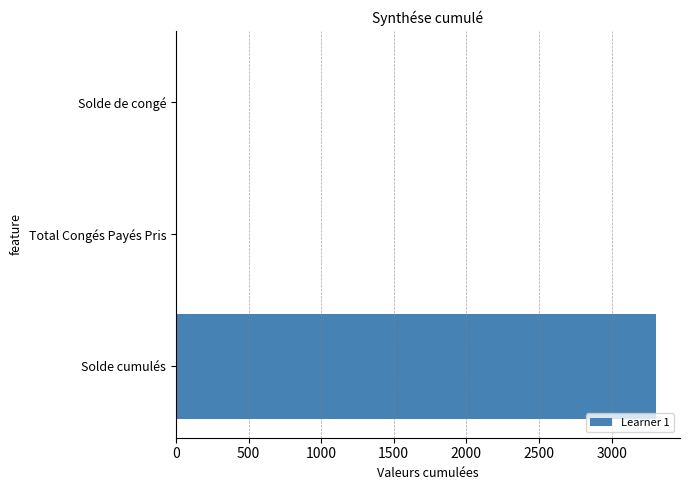

What is the maximum value shown in the chart?

3305.9